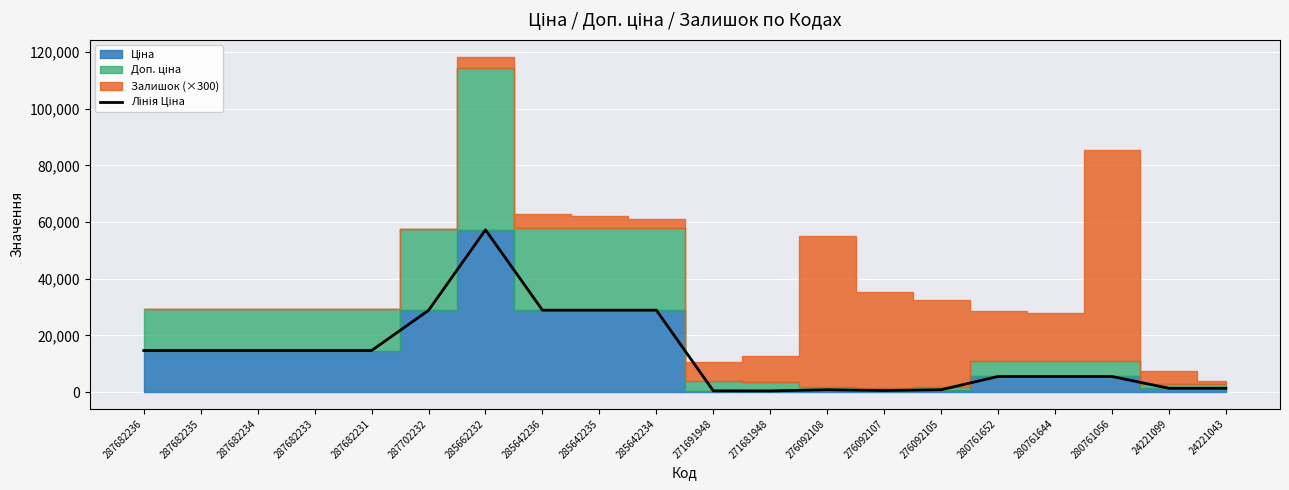

At which label does the data first exceed 14649?

287682236